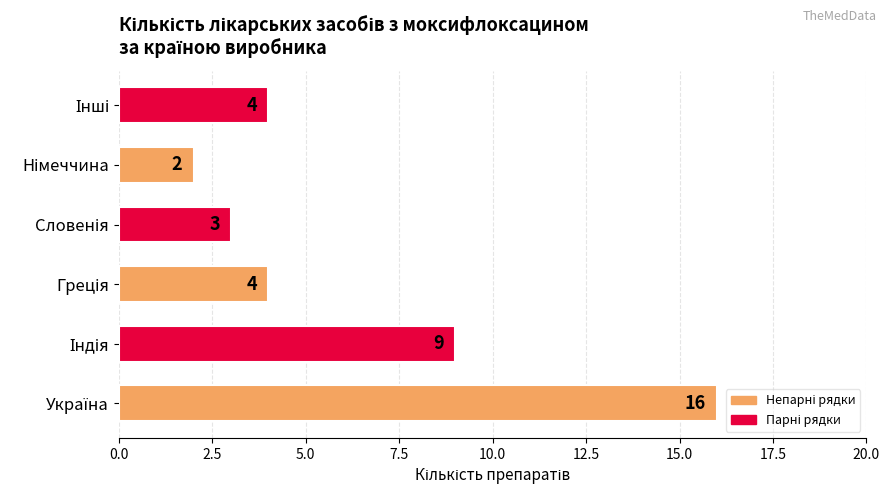

What is the difference between the maximum and minimum values?

14